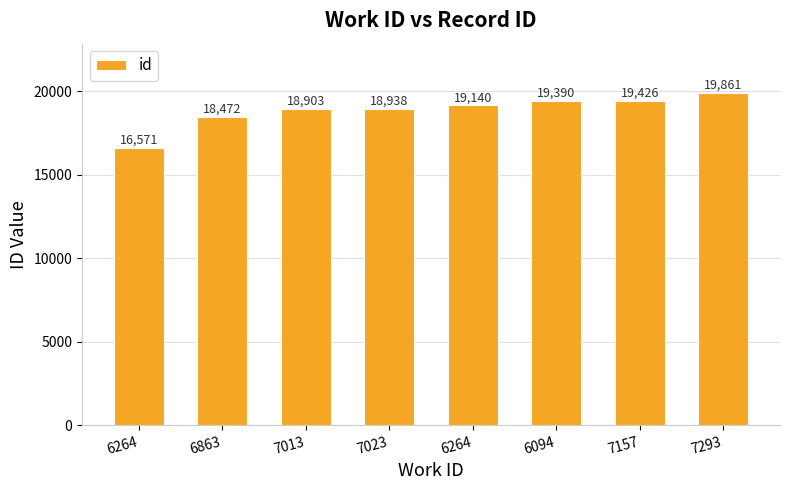

Reading left to right, transcribe all the data shown in this chart.

16571	18472	18903	18938	19140	19390	19426	19861